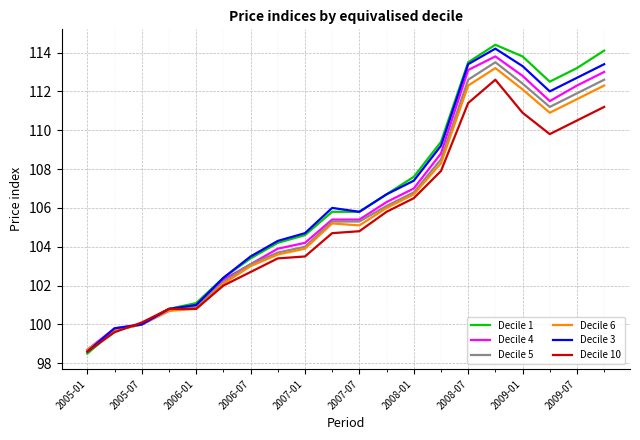

Which series has the widest spread of values?

Decile 1